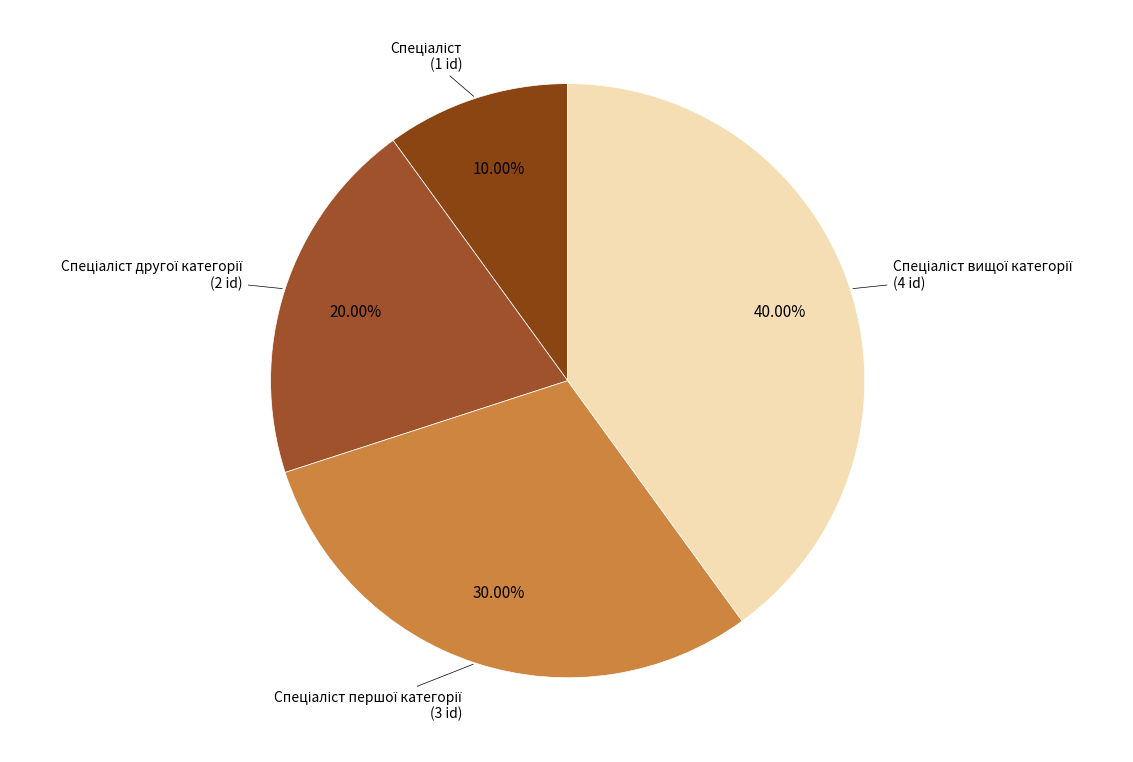

Does any single category account for the majority?

No